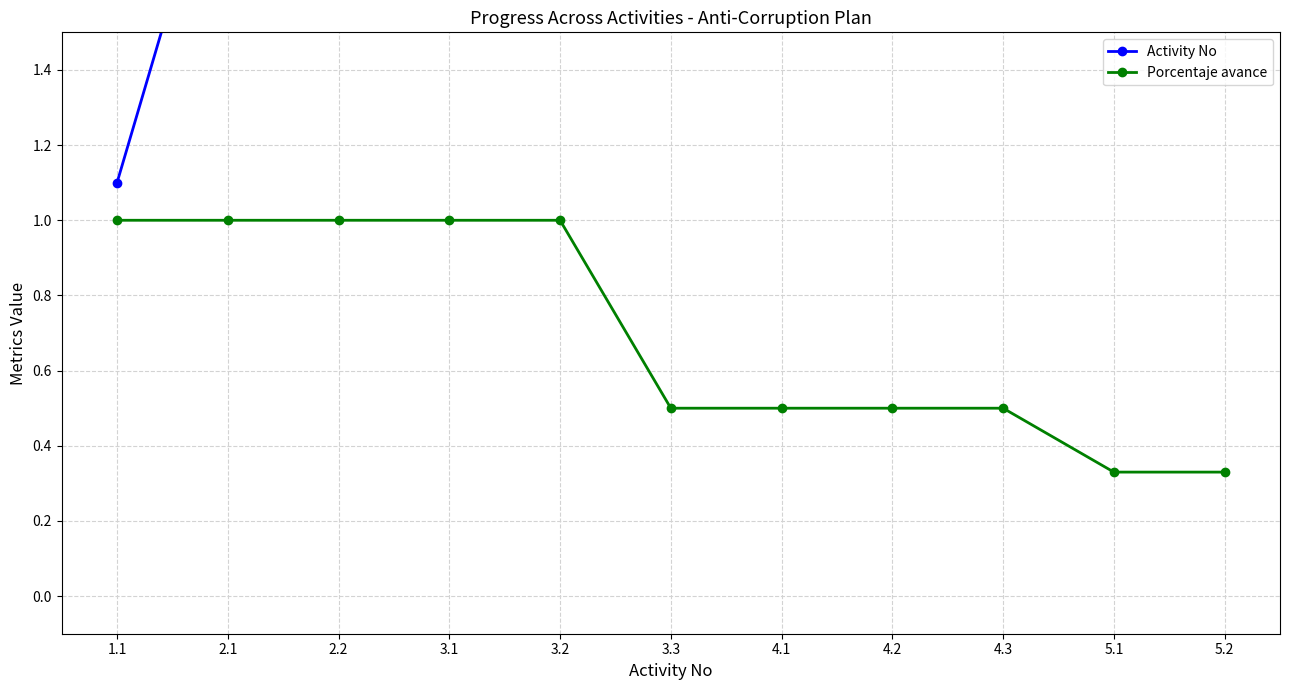

True or false: Porcentaje avance and Activity No cross at least once.

False